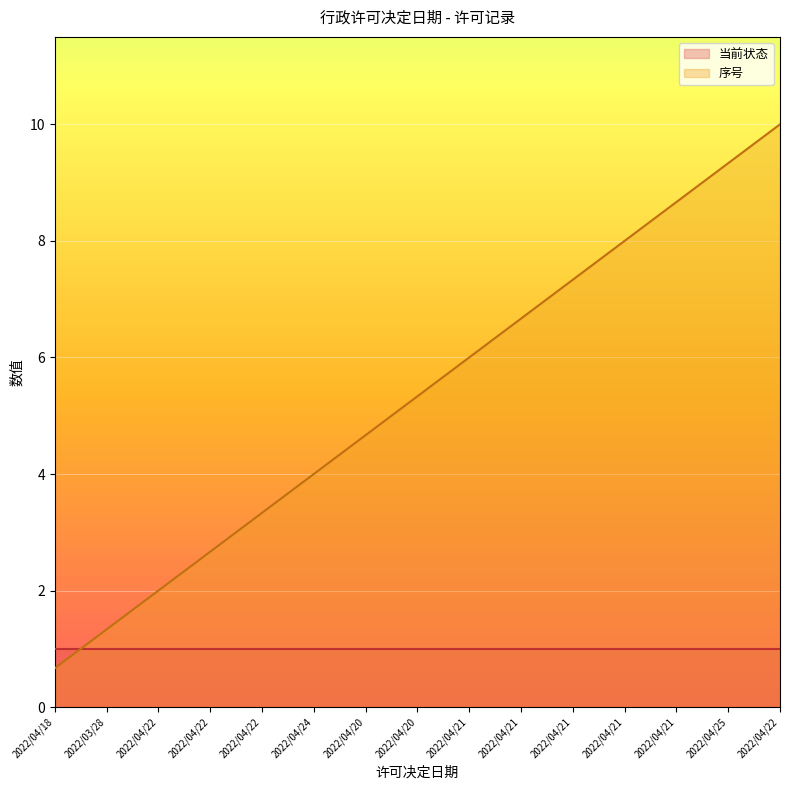

What is the label of the 9th point from the right?

2022/04/20